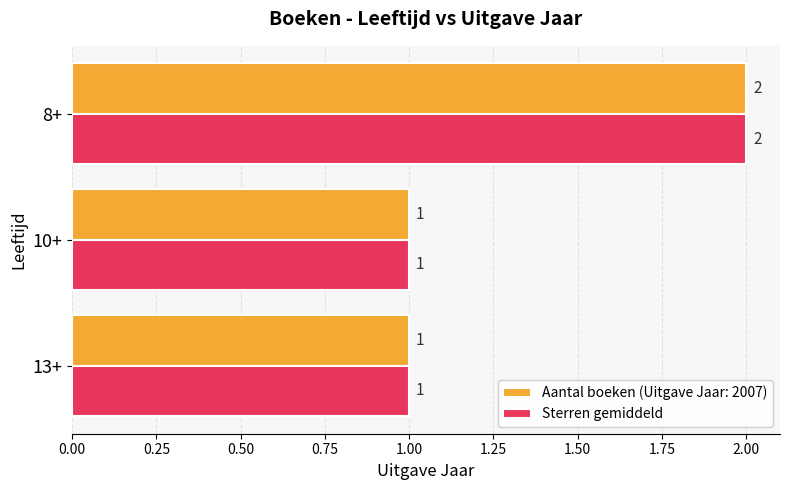

What is the greatest value displayed?

2